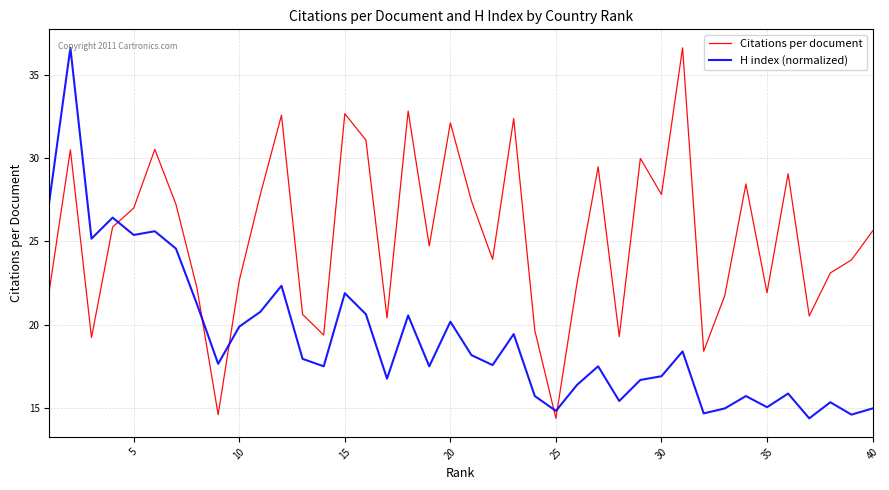

True or false: H index (normalized) and Citations per document intersect in this chart.

True